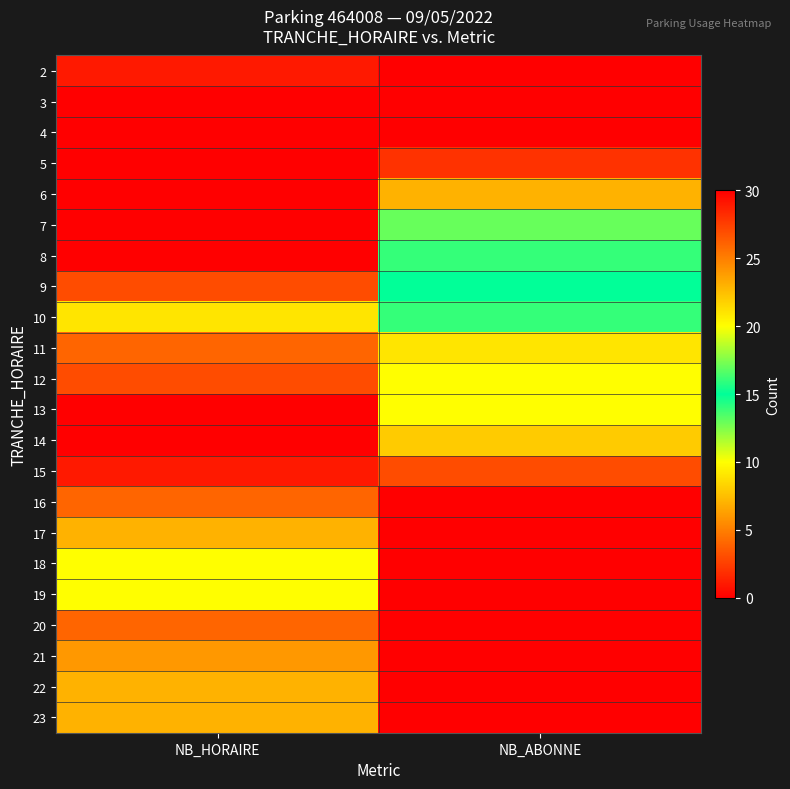

Reading left to right, extract all data points from this chart.

2: NB_HORAIRE=1	NB_ABONNE=0
3: NB_HORAIRE=0	NB_ABONNE=0
4: NB_HORAIRE=0	NB_ABONNE=0
5: NB_HORAIRE=0	NB_ABONNE=2
6: NB_HORAIRE=0	NB_ABONNE=7
7: NB_HORAIRE=0	NB_ABONNE=13
8: NB_HORAIRE=0	NB_ABONNE=14
9: NB_HORAIRE=3	NB_ABONNE=15
10: NB_HORAIRE=9	NB_ABONNE=14
11: NB_HORAIRE=26	NB_ABONNE=9
12: NB_HORAIRE=27	NB_ABONNE=10
13: NB_HORAIRE=30	NB_ABONNE=10
14: NB_HORAIRE=30	NB_ABONNE=8
15: NB_HORAIRE=29	NB_ABONNE=3
16: NB_HORAIRE=26	NB_ABONNE=0
17: NB_HORAIRE=23	NB_ABONNE=0
18: NB_HORAIRE=20	NB_ABONNE=0
19: NB_HORAIRE=20	NB_ABONNE=0
20: NB_HORAIRE=26	NB_ABONNE=0
21: NB_HORAIRE=24	NB_ABONNE=0
22: NB_HORAIRE=23	NB_ABONNE=0
23: NB_HORAIRE=23	NB_ABONNE=0